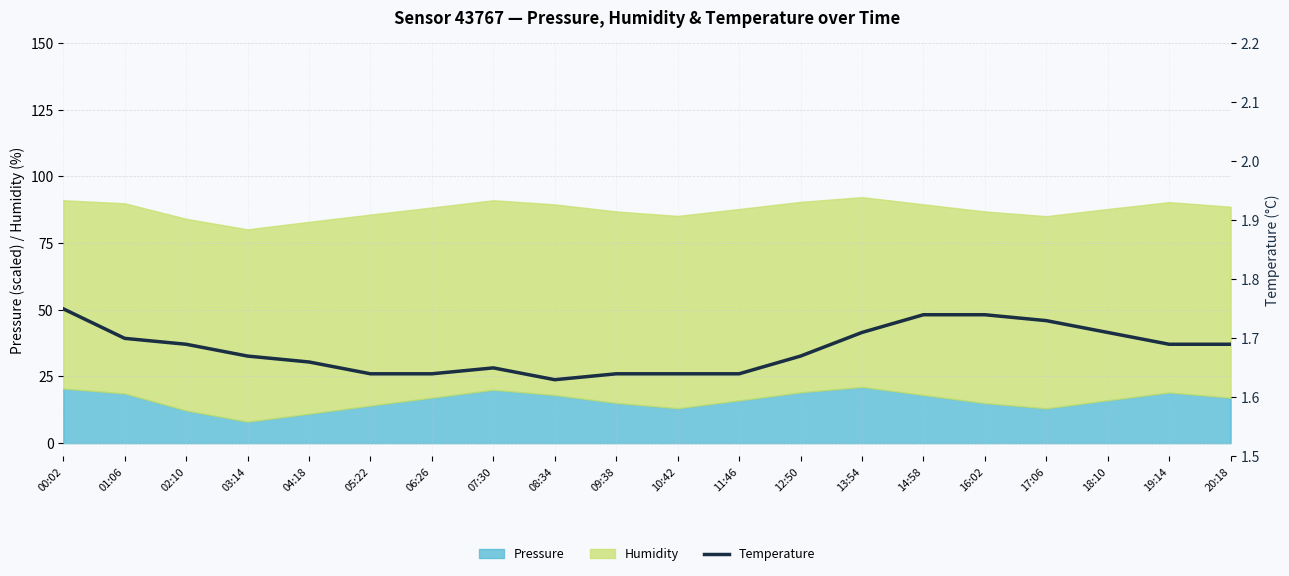

How many values are between 1 and 2?

20